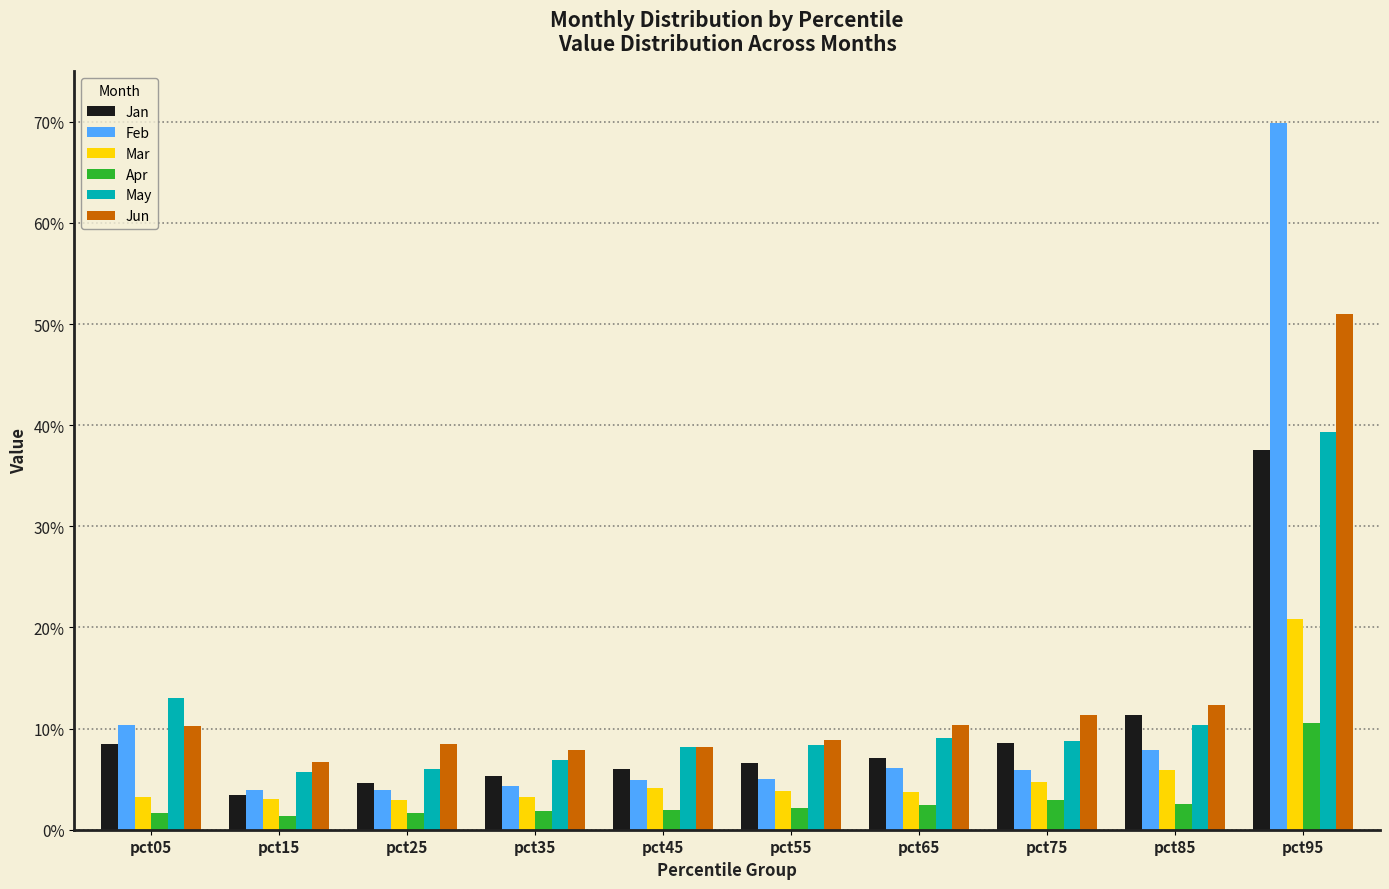

The value of Mar at pct25 is 0.1. True or false?

False